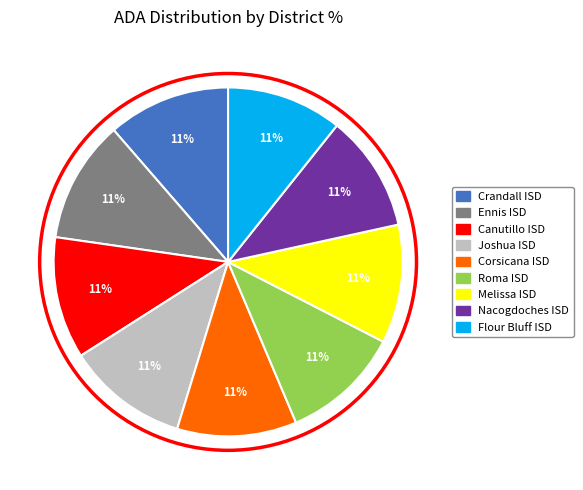

To the nearest percent, what is the average slice percentage?

11%